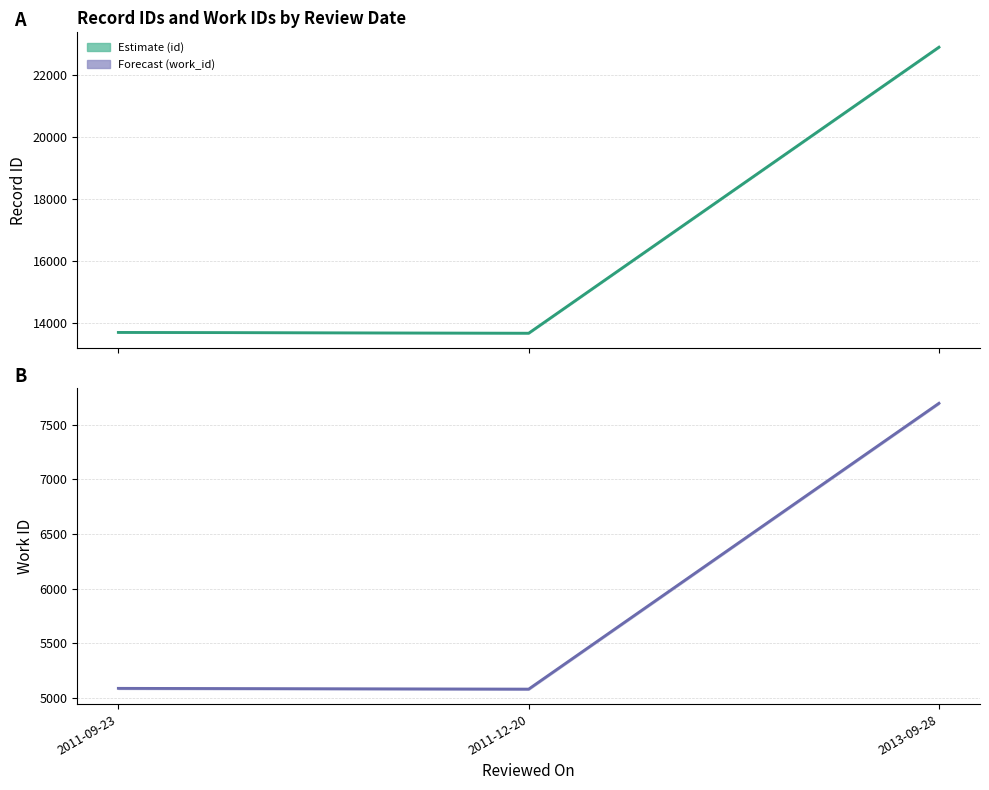

What is the lowest value of the id series?

13664